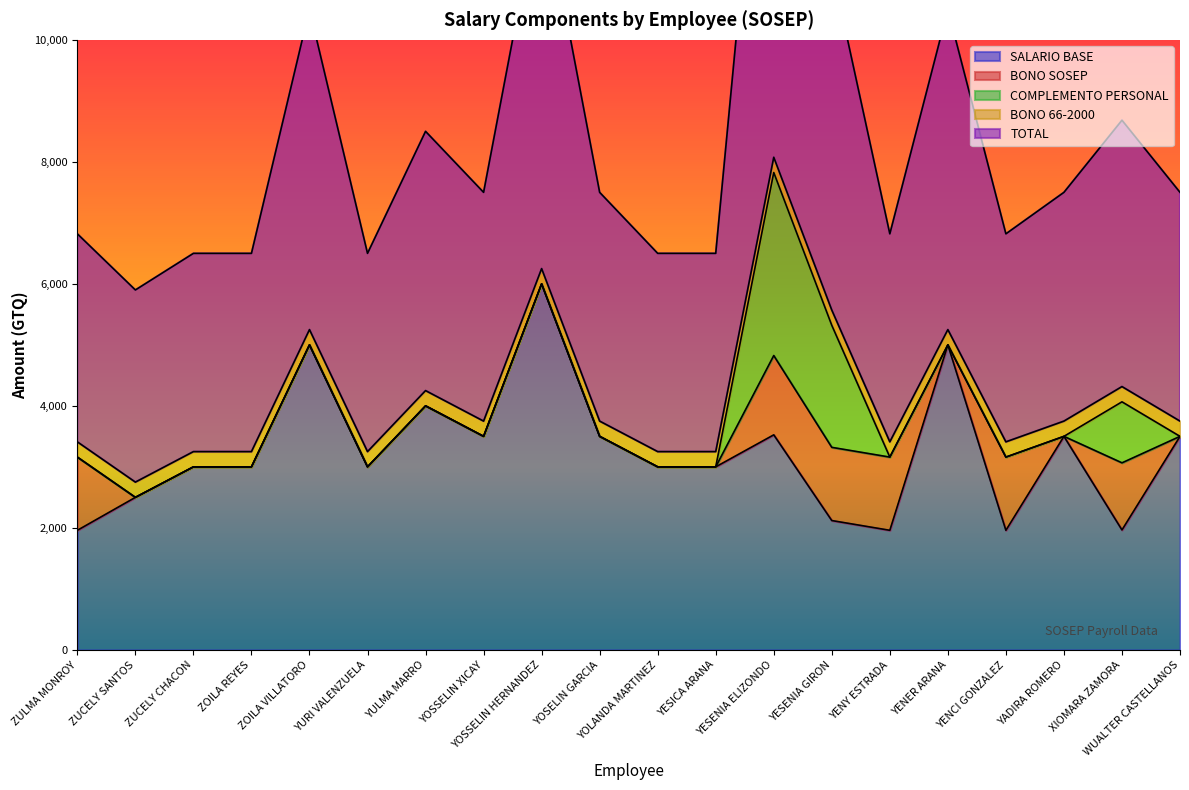

What are all the series names shown in the legend?

SALARIO BASE, BONO SOSEP, COMPLEMENTO PERSONAL, BONO 66-2000, TOTAL